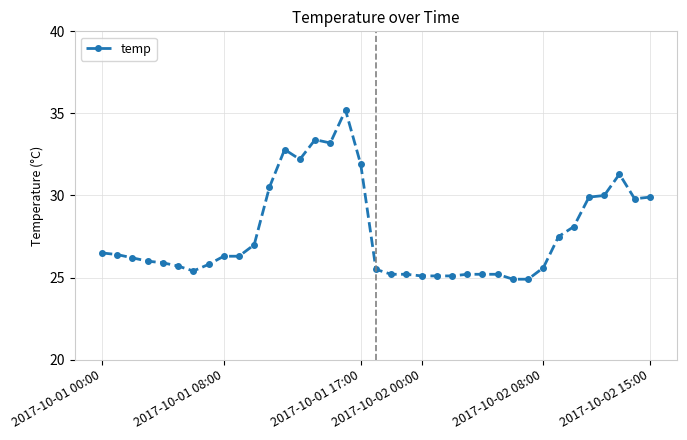

What is the value of the 10th point from the left?

26.3